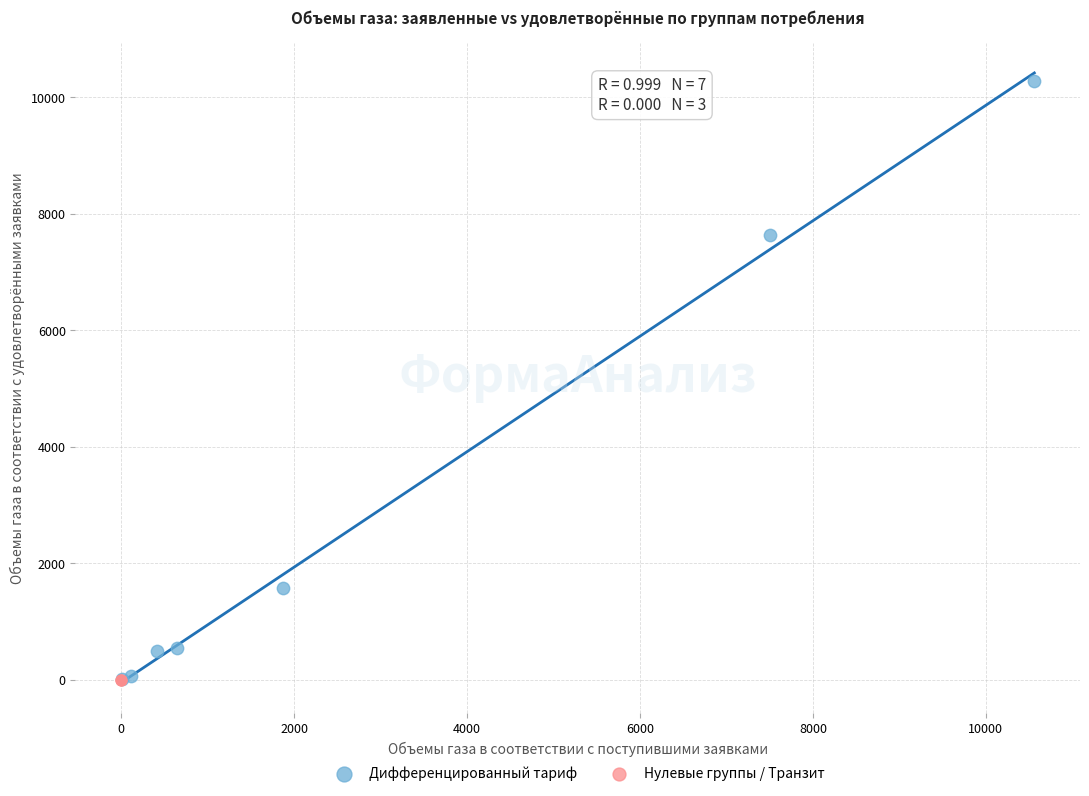

Which series contains the highest Y value?

Дифференцированный тариф